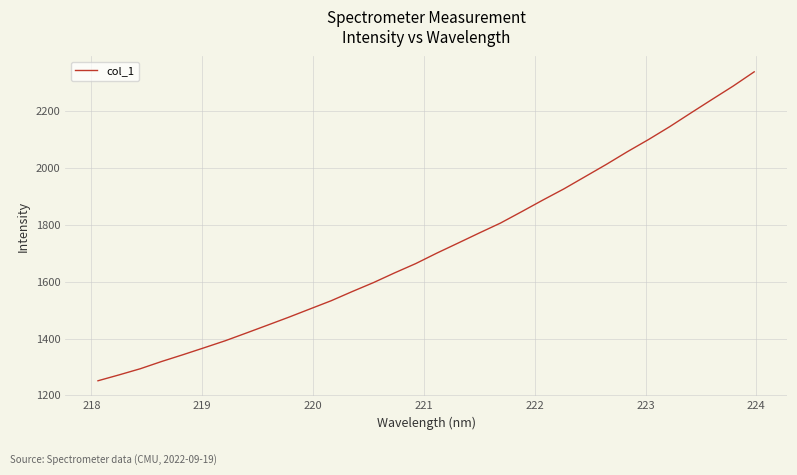

True or false: the data has more than 0 interior local peaks.

False